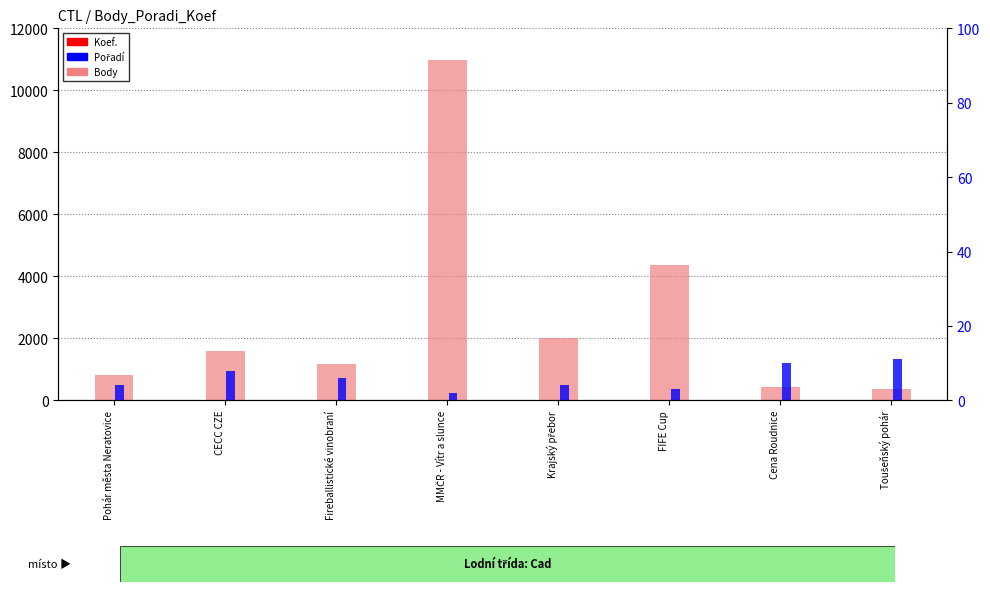

How many data points in Body are less than 1583?

4